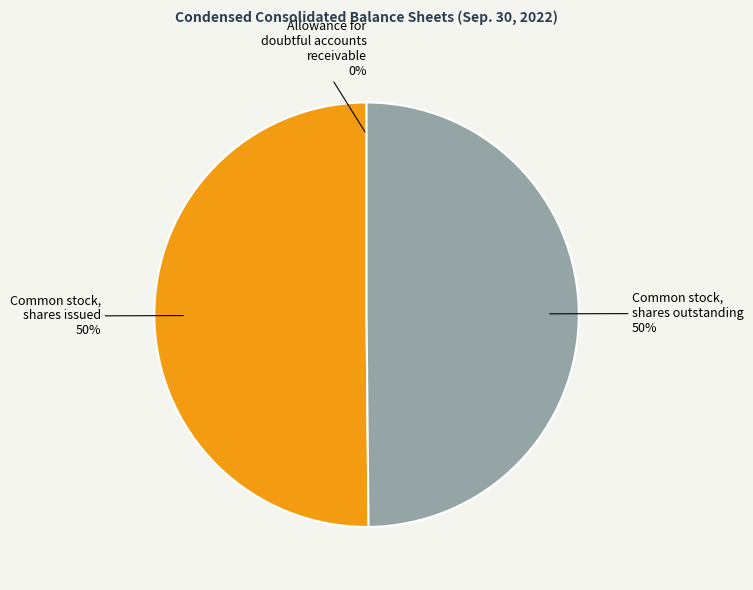

To the nearest percent, what is the difference between the largest and smallest slice percentages?

50%